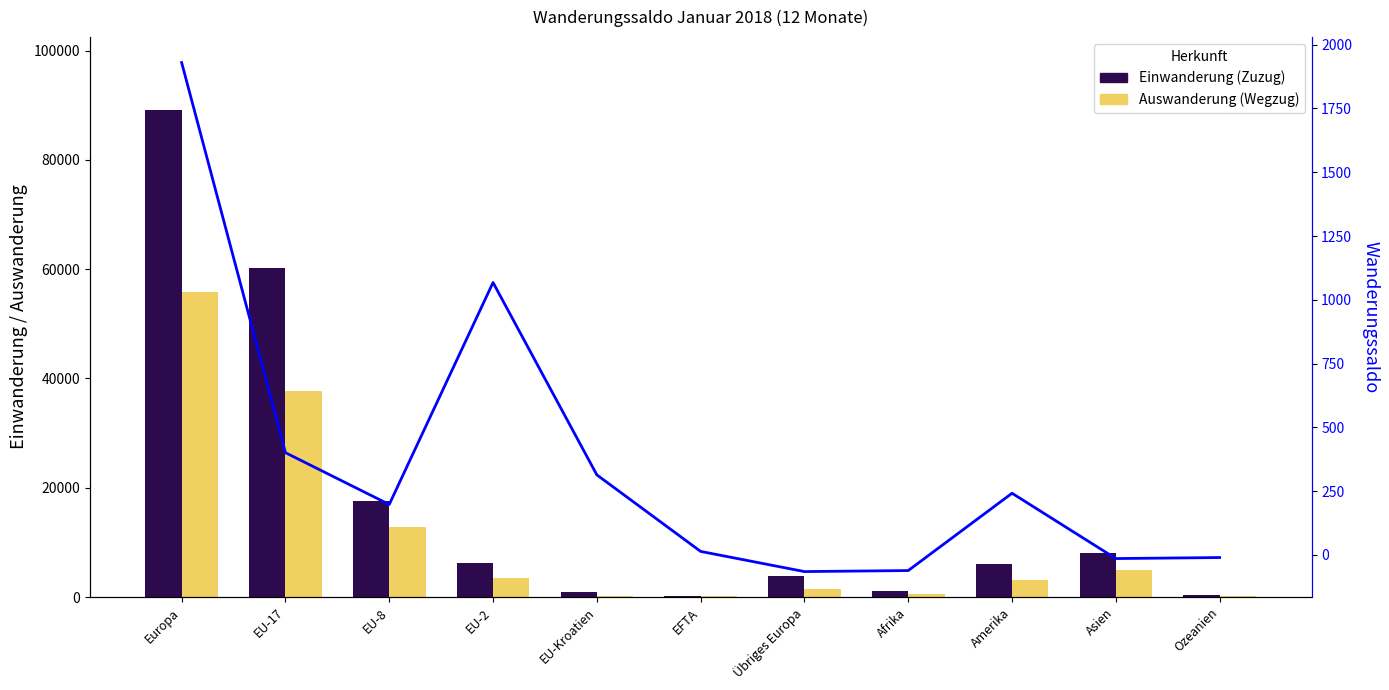

At which label does Einwanderung (Zuzug) first exceed 6016?

Europa